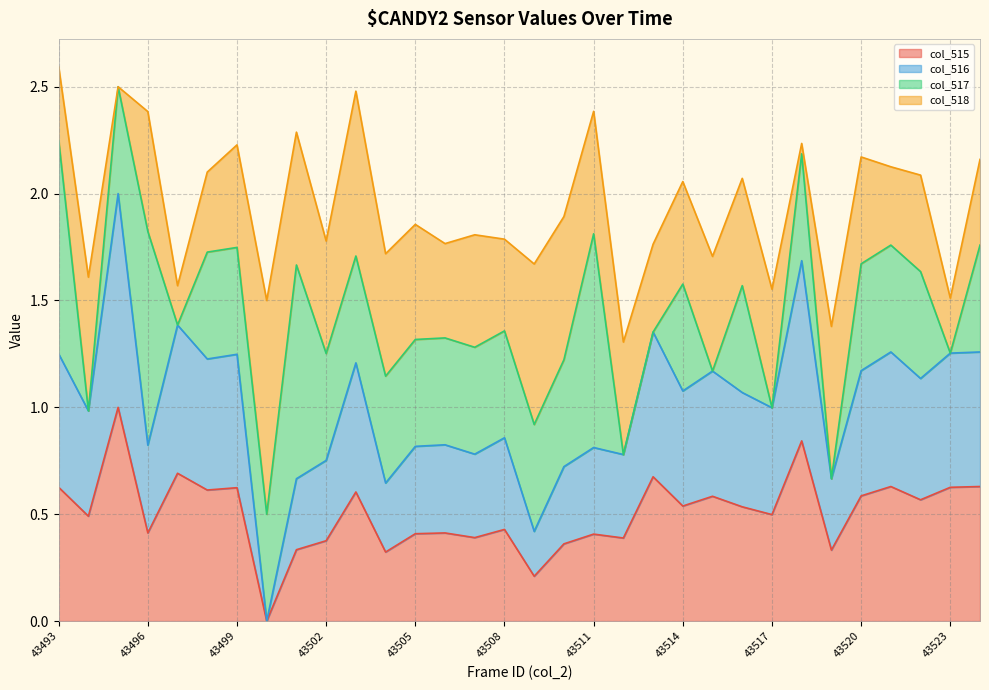

At which label is col_515 closest to 0?

43500